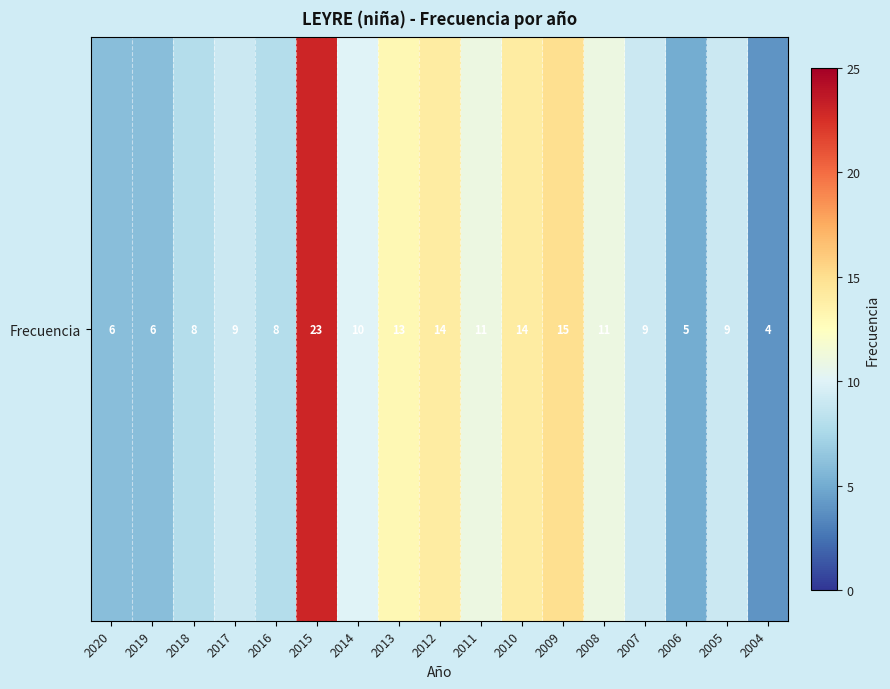

What is the change in value from 2009 to 2007?

-6